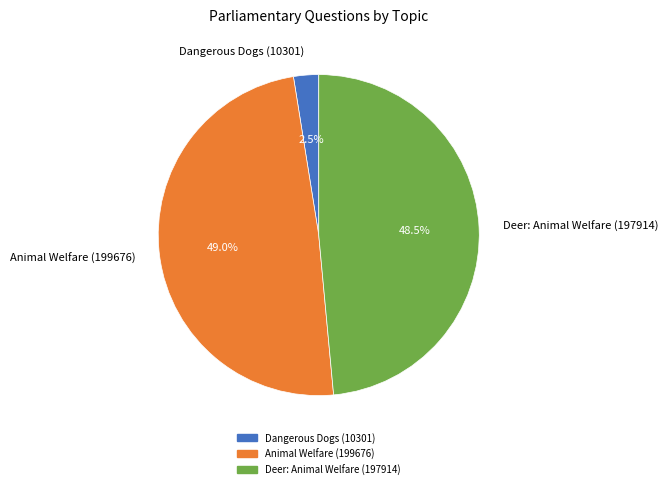

Does any single category account for the majority?

No